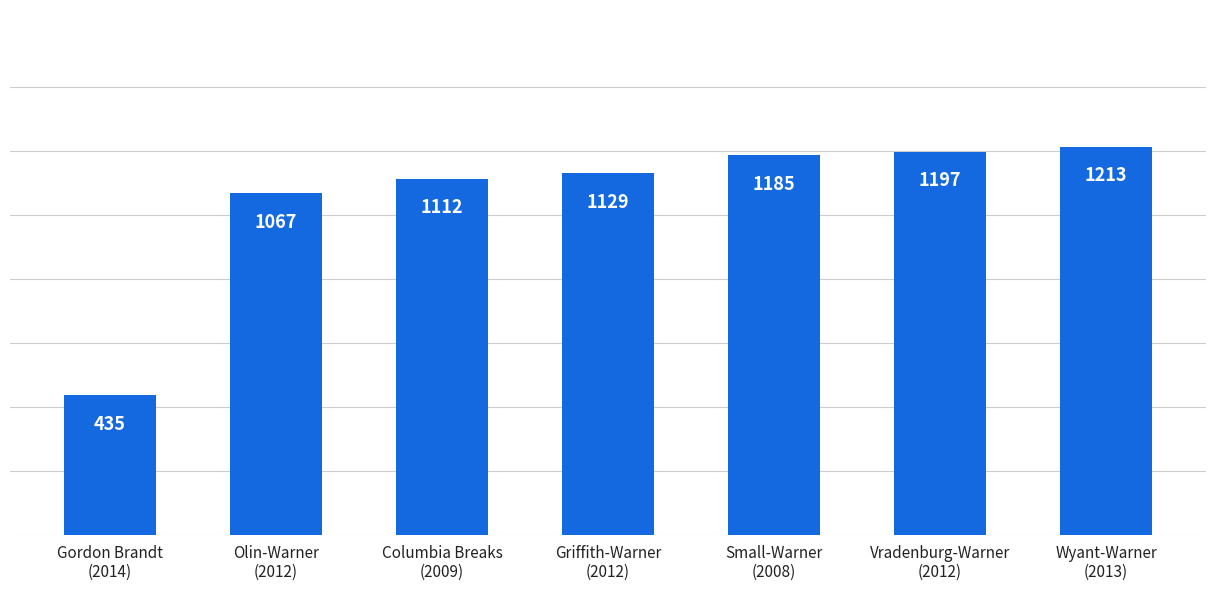

List the labels in order of value, smallest first.

Gordon Brandt
(2014), Olin-Warner
(2012), Columbia Breaks
(2009), Griffith-Warner
(2012), Small-Warner
(2008), Vradenburg-Warner
(2012), Wyant-Warner
(2013)